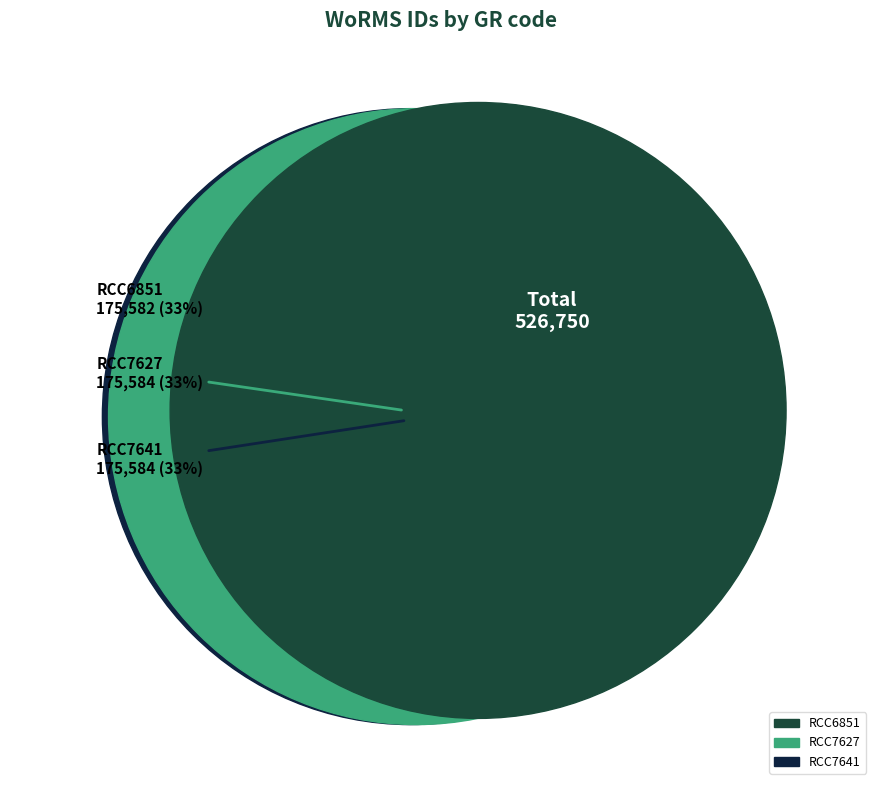

What percentage do RCC7641 and RCC7627 together represent?

66.7%